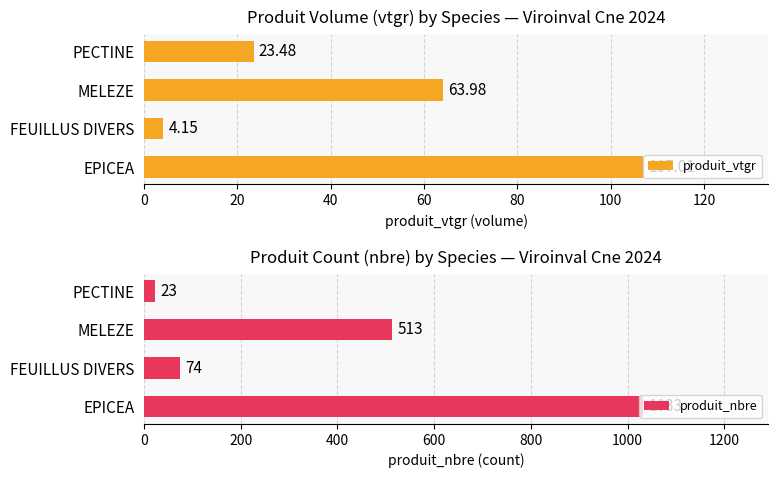

What is the difference between the produit_vtgr values at MELEZE and PECTINE?

40.5